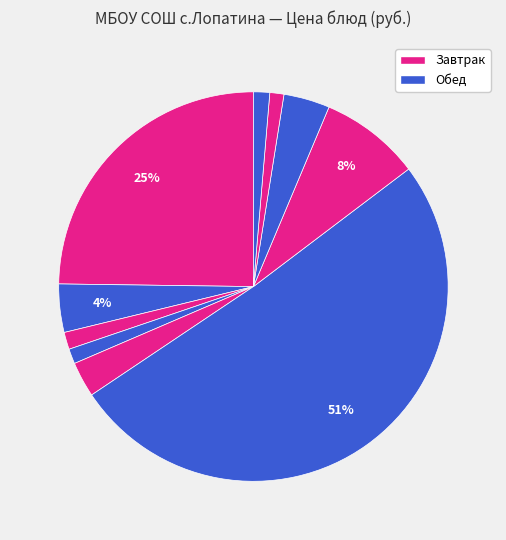

Does any single category account for the majority?

Yes